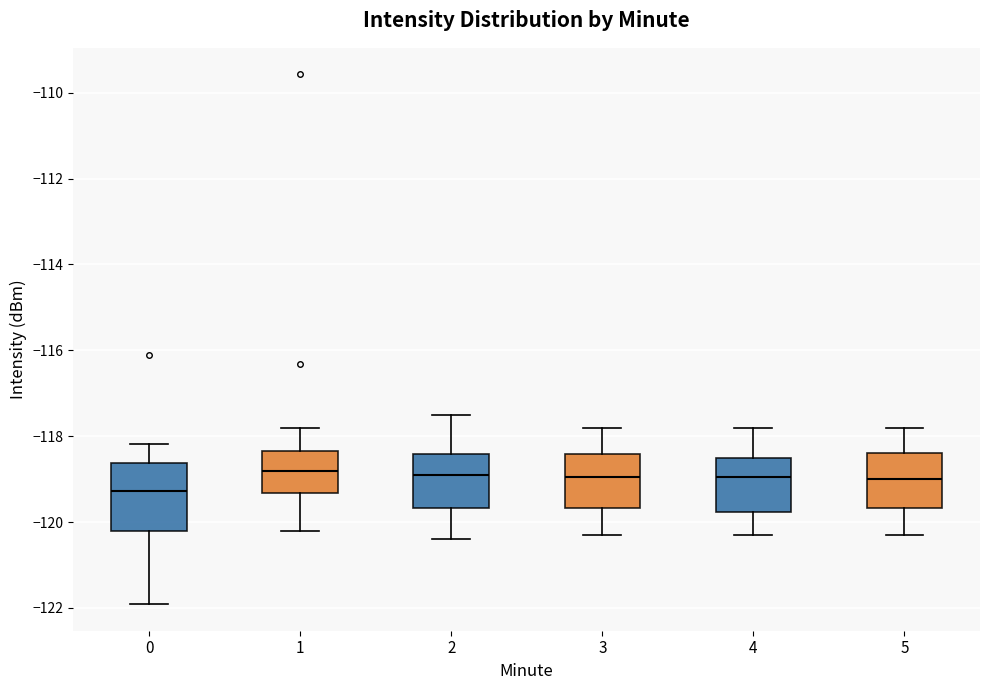

Reading left to right, transcribe this box plot: for each box, give where its median line is, the range the box spans, and where its two whiskers end, as read against the y-axis. The values are not printed on the chart, so give them approximately, as read against the axis.

0: median -119.2, box -120.2 to -118.6, whiskers -122.0 to -118.2
1: median -118.8, box -119.4 to -118.4, whiskers -120.2 to -117.8
2: median -118.8, box -119.6 to -118.4, whiskers -120.4 to -117.4
3: median -119.0, box -119.6 to -118.4, whiskers -120.2 to -117.8
4: median -119.0, box -119.8 to -118.4, whiskers -120.2 to -117.8
5: median -119.0, box -119.6 to -118.4, whiskers -120.2 to -117.8